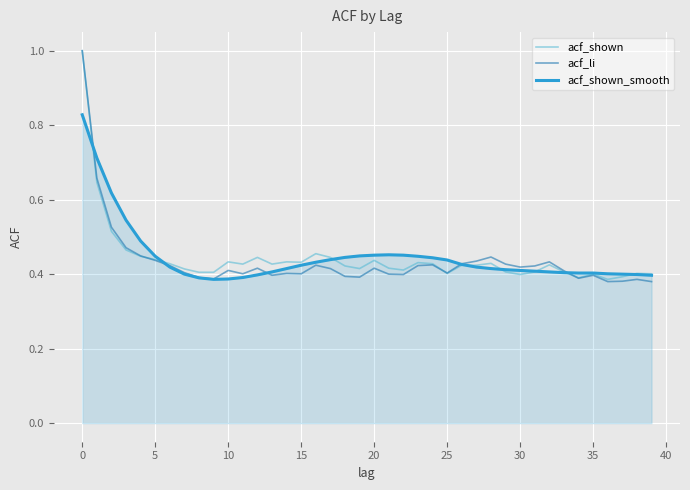

What is the greatest value displayed?

1.0